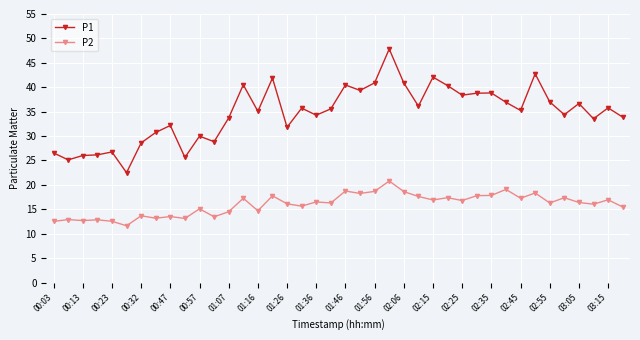

List the series in order of their peak value, lowest first.

P2, P1